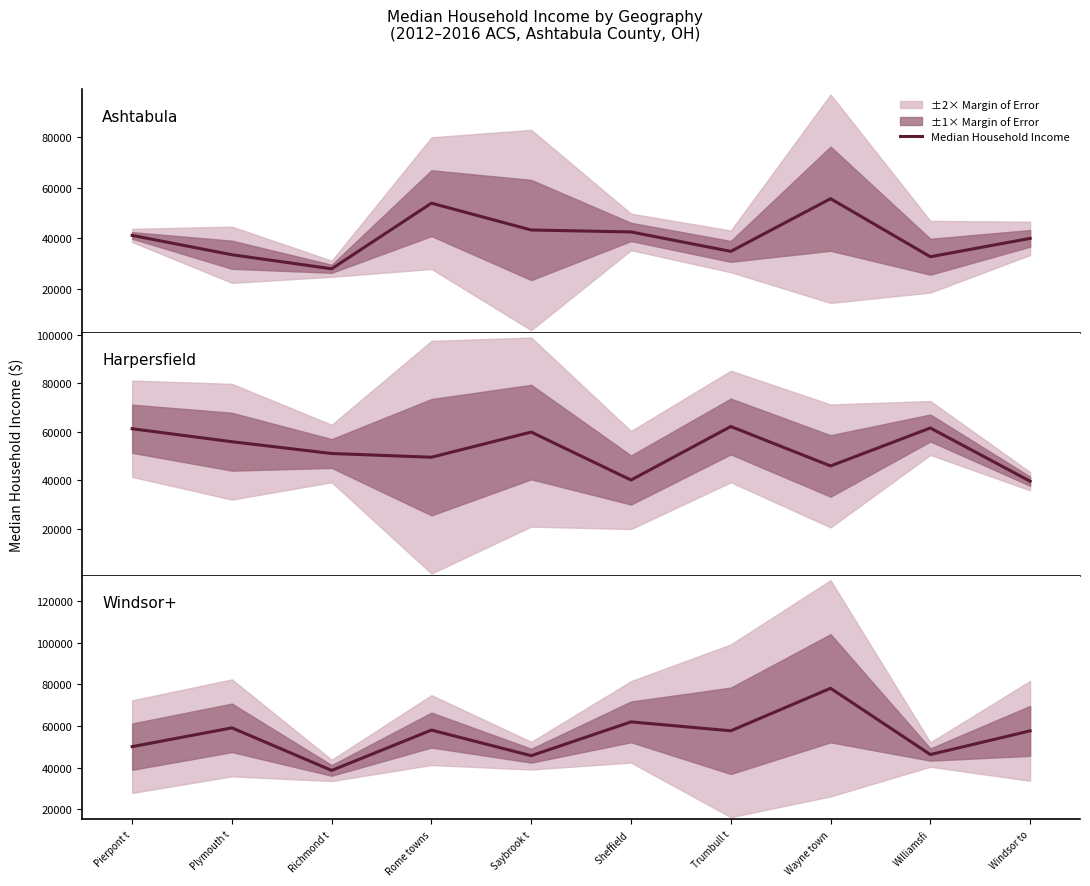

What is the value of the 1st point from the left?

50074